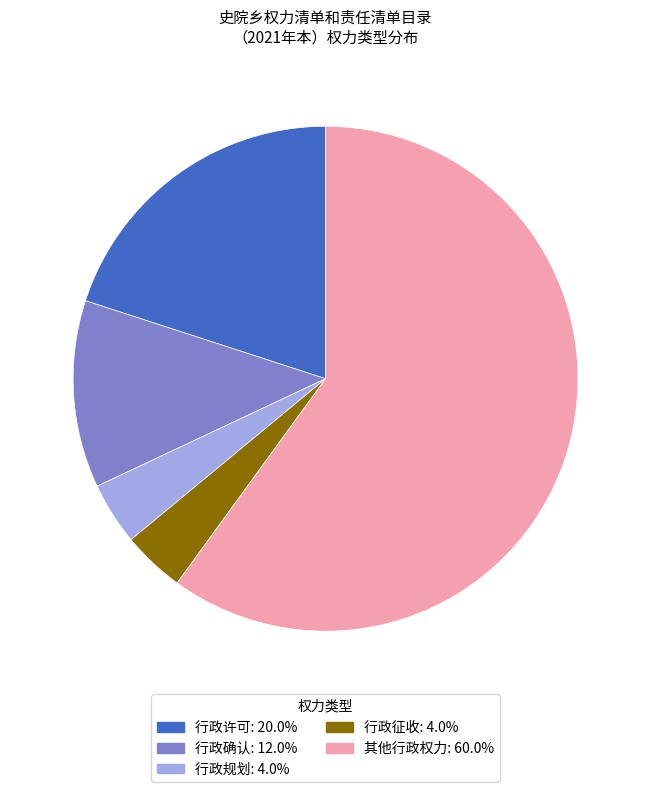

Is it true that 行政确认 is 5% of the pie?

False